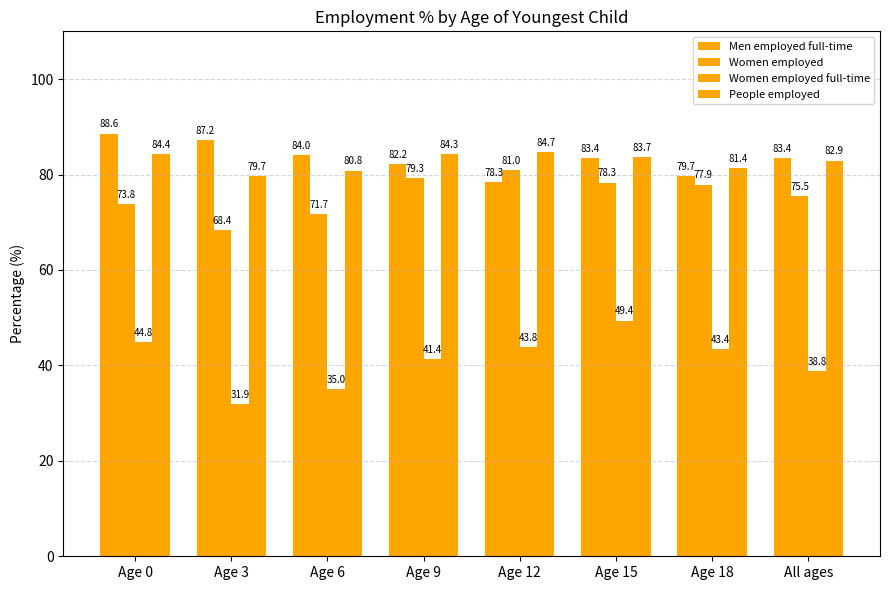

What is the sum of the Women employed values at Age 0 and All ages?

149.2